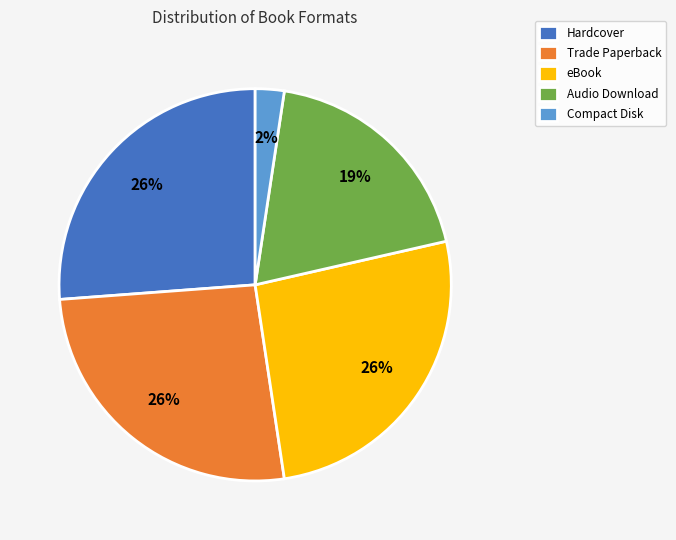

To the nearest percent, what percentage of the pie is Audio Download?

19%